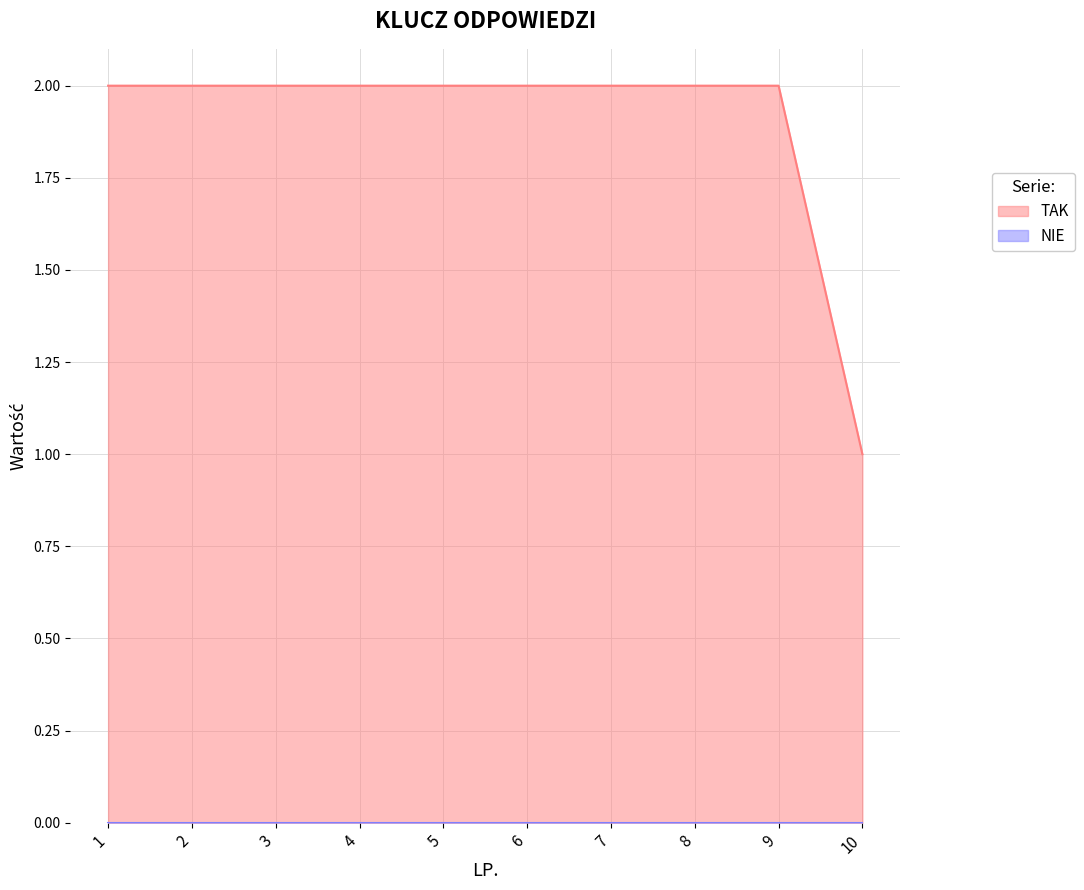

Which label corresponds to the smallest value in the chart?

10